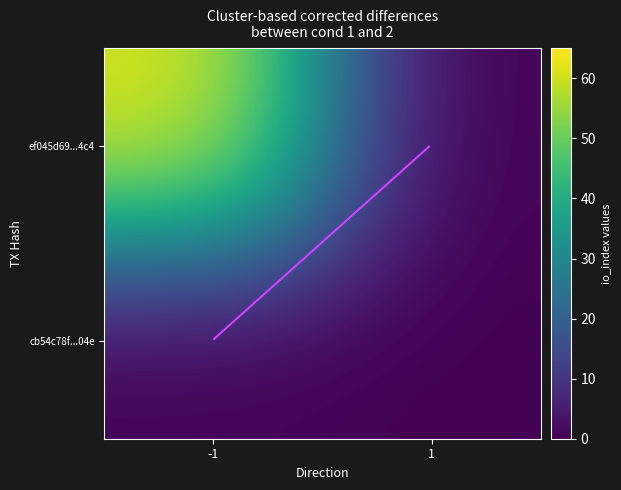

Between -1 and 1, which series saw the biggest shift?

ef045d69...4c4